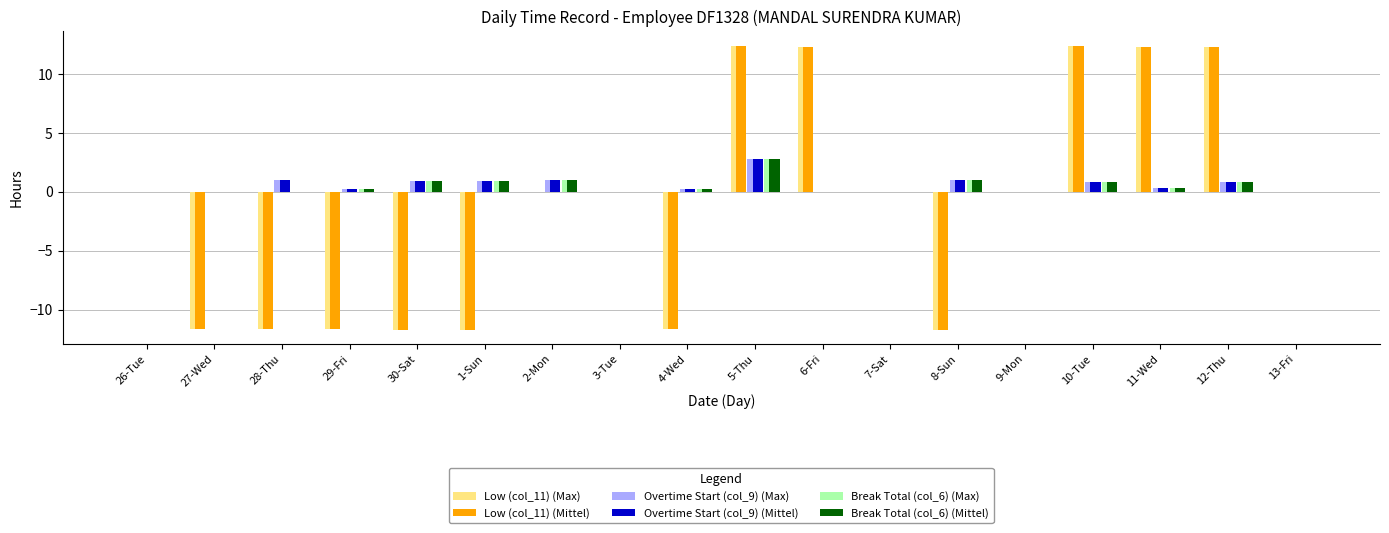

Is it true that Overtime Start (col_9) (Max) equals 0.0 at 26-Tue?

True